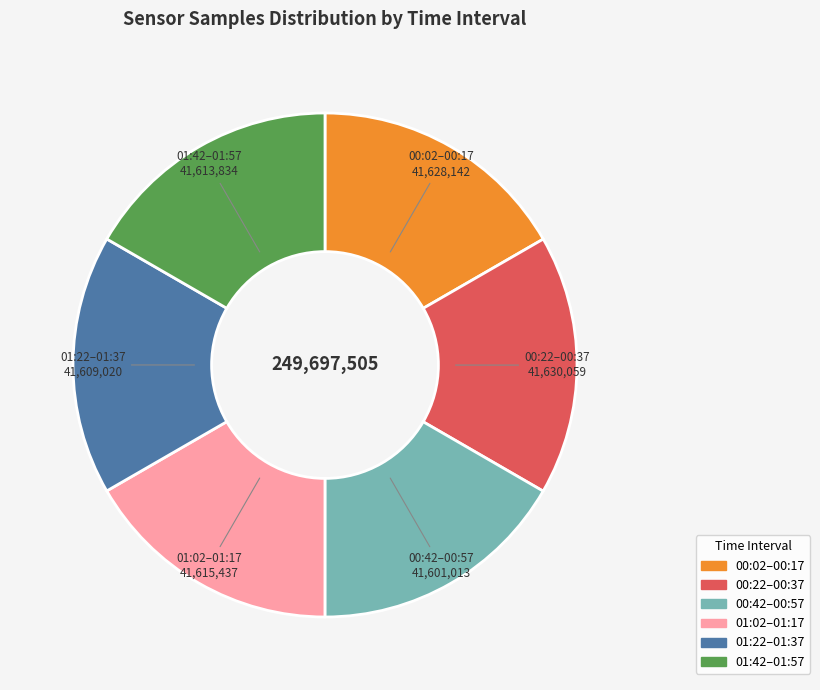

What is the ratio of the value at 01:02–01:17 to the value at 01:22–01:37?

1.0